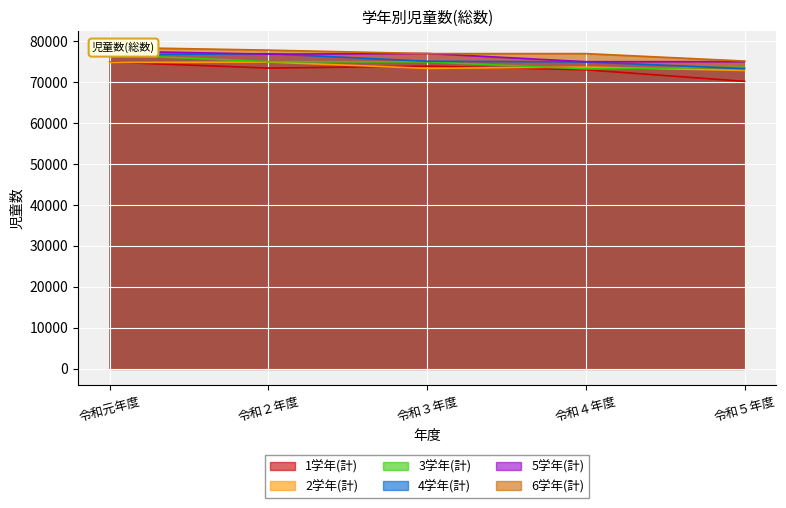

What is the sum of all 1学年(計) values?

365294